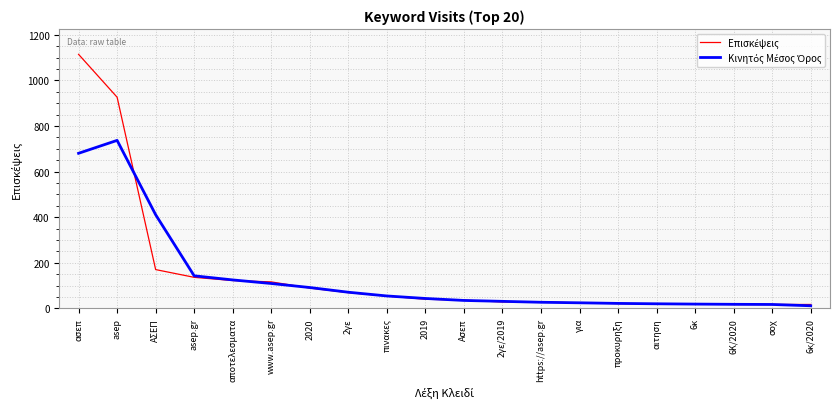

At which category does the chart reach its peak across all series?

ασεπ